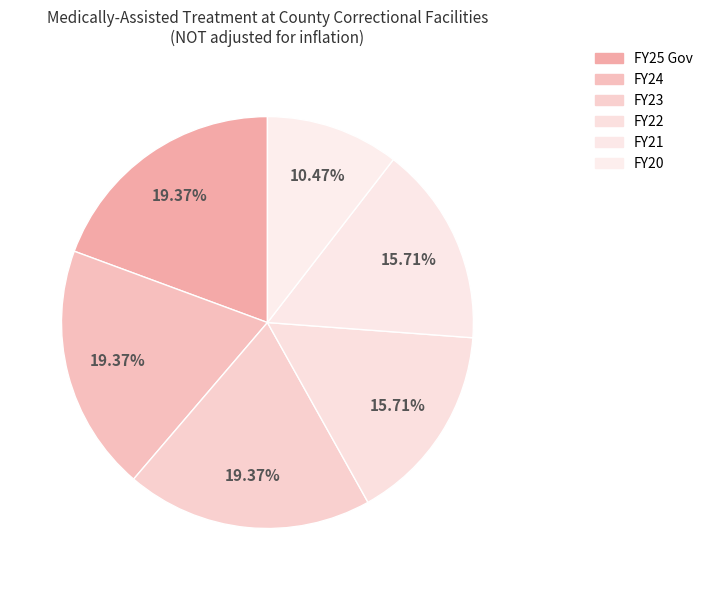

Rank the categories by value from lowest to highest.

FY20, FY22, FY21, FY25 Gov, FY24, FY23